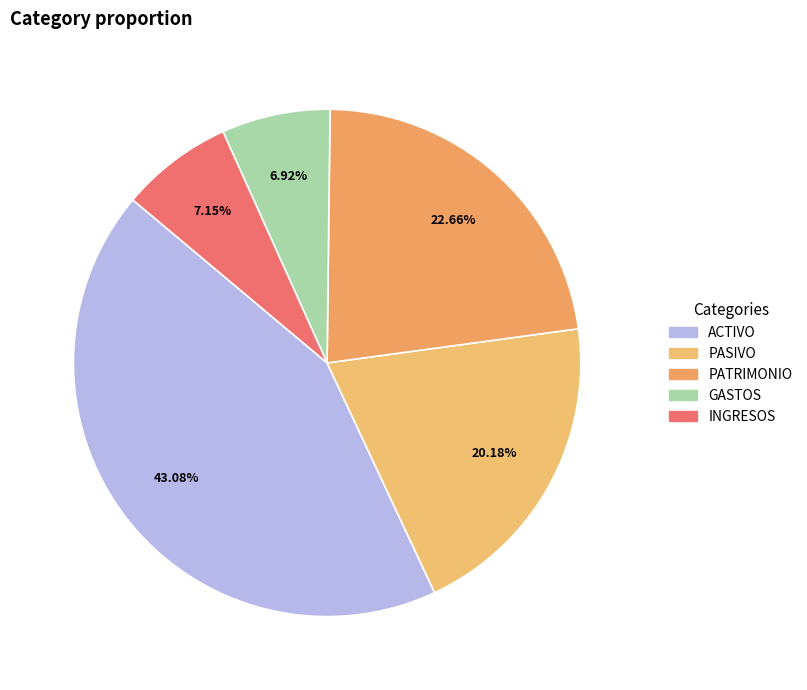

To the nearest percent, what is the average slice percentage?

20%